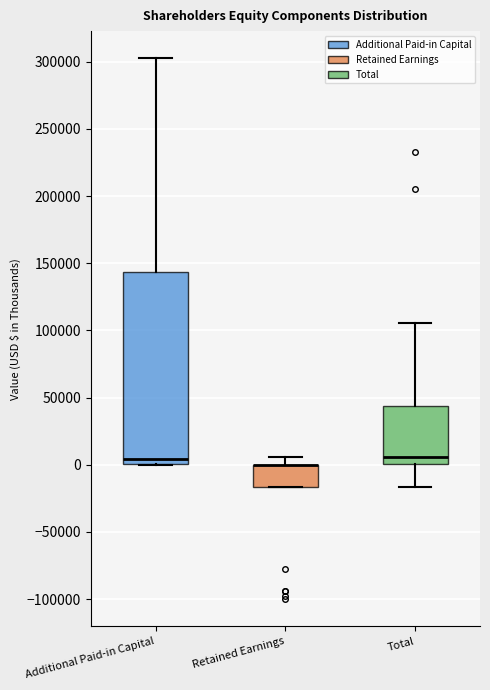

Reading left to right, read every box against the y-axis: the position of its median line, the range the box covers, and the ends of its whiskers. The values are not printed on the chart, so give them approximately, as read against the axis.

Additional Paid-in Capital: median 5000, box 0 to 145000, whiskers 0 to 305000
Retained Earnings: median 0 (drawn on the box's upper edge), box -15000 to 0, whiskers -15000 to 5000
Total: median 5000, box 0 to 45000, whiskers -15000 to 105000